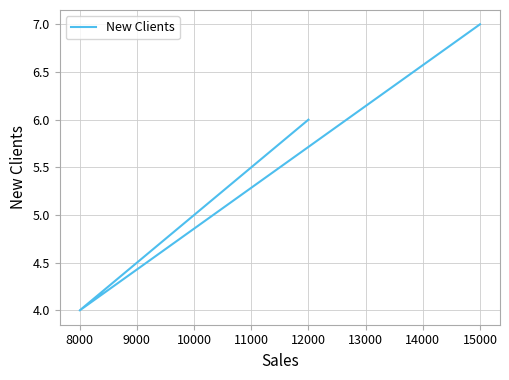

How many lines are shown in the chart?

1